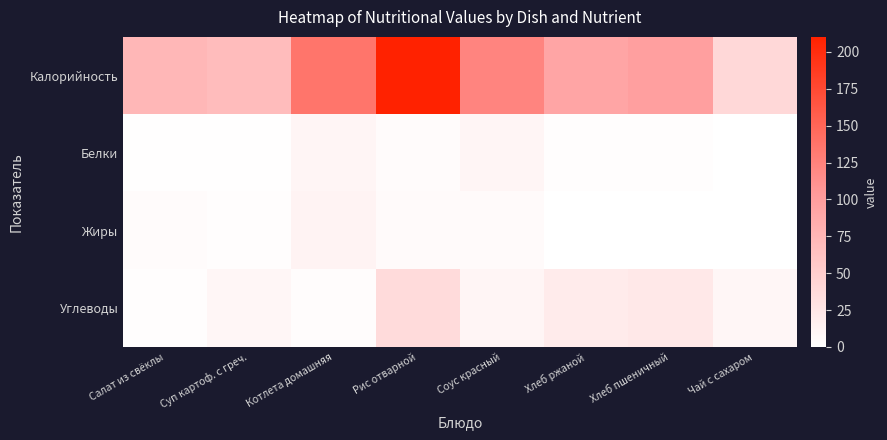

Which has a higher value, Котлета домашняя or Салат из свёклы?

Котлета домашняя